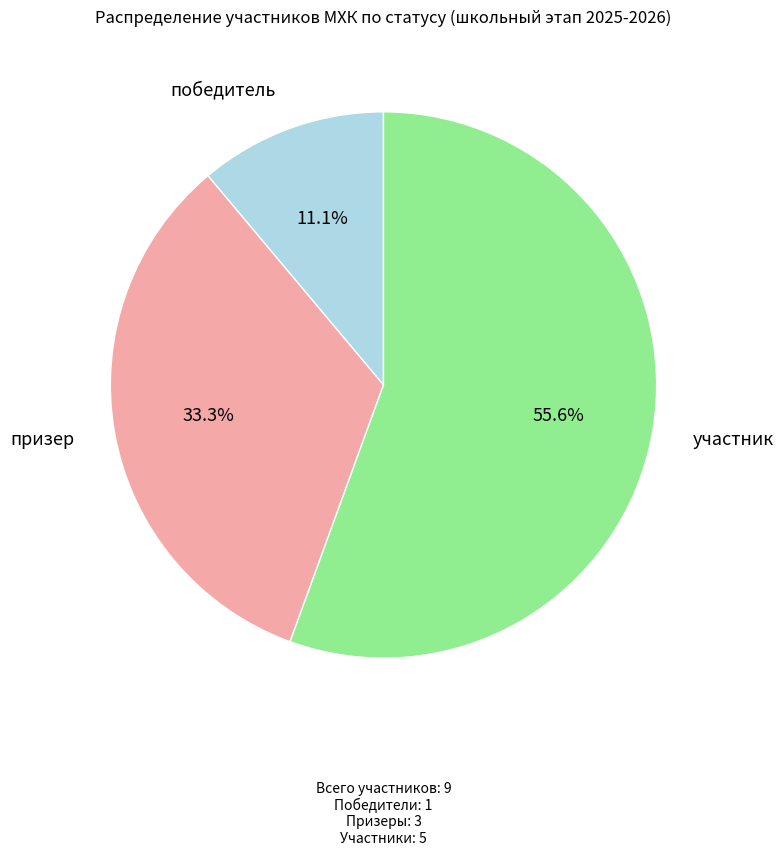

How many segments does this pie chart have?

3